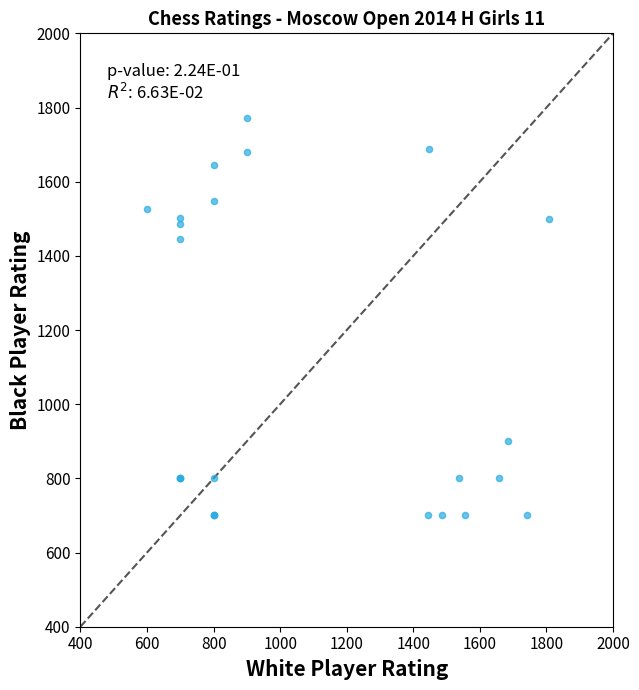

What Y value in the scatter plot is closest to 1236?

1446